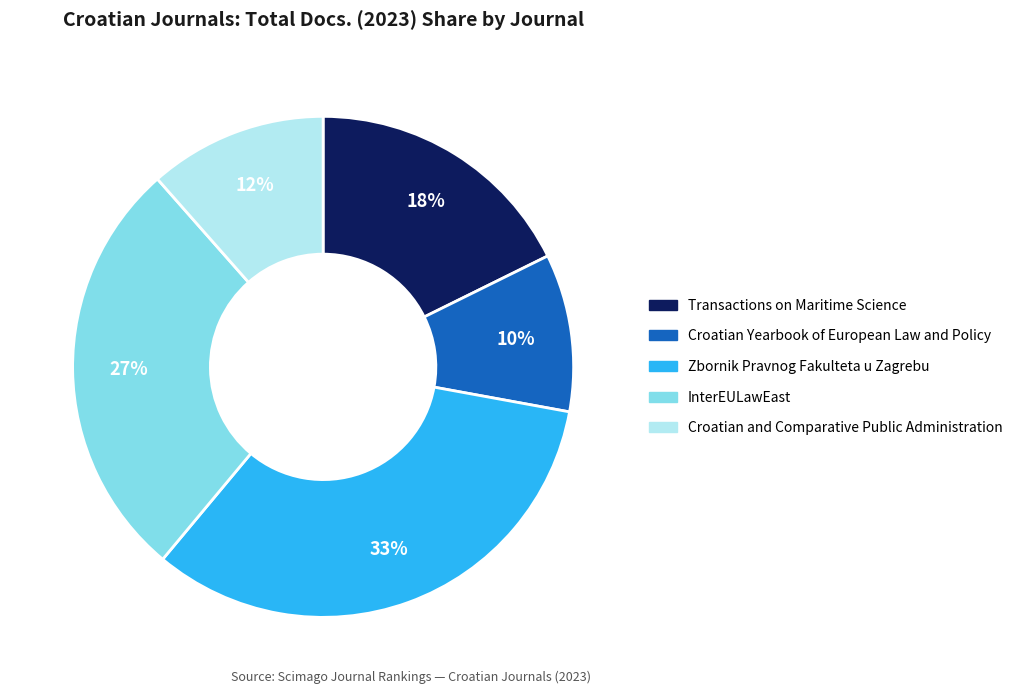

Do InterEULawEast and Croatian and Comparative Public Administration together represent more than half of the pie?

No